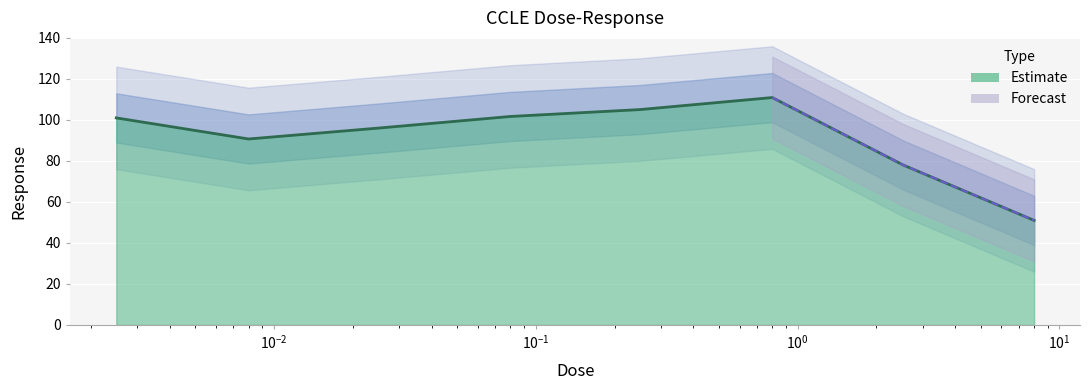

The value at 0.025 is 96.0. True or false?

True